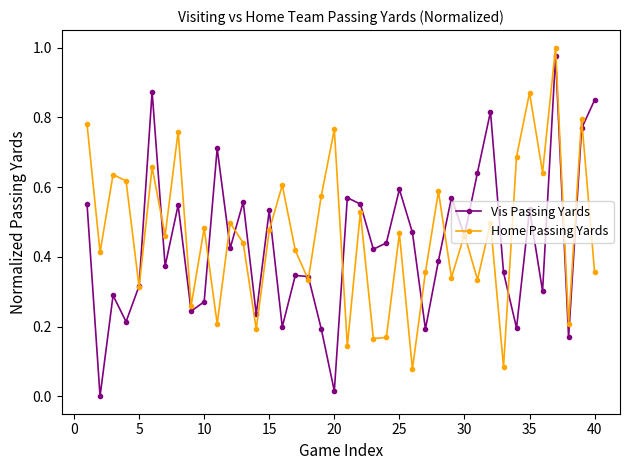

How many interior local peaks does the Home Passing Yards series have?

15